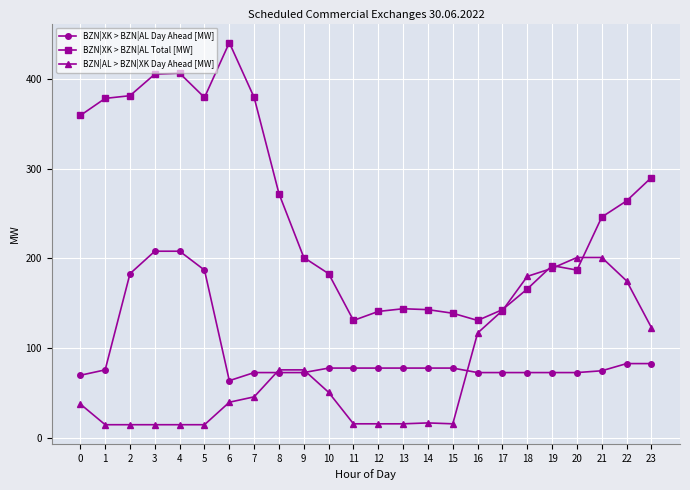

True or false: BZN|XK > BZN|AL Day Ahead [MW] has a value of 99 at 2.

False